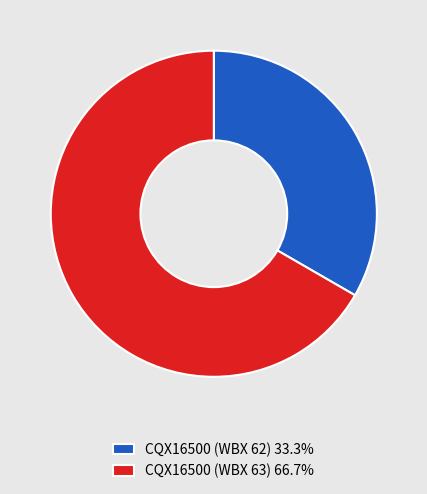

Is there any slice that represents more than half of the pie?

Yes